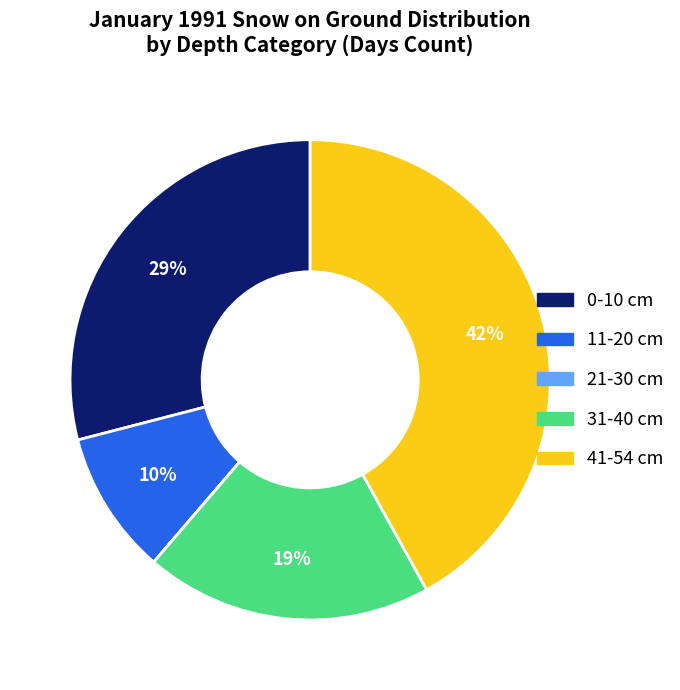

To the nearest percent, what is the average slice percentage?

20%